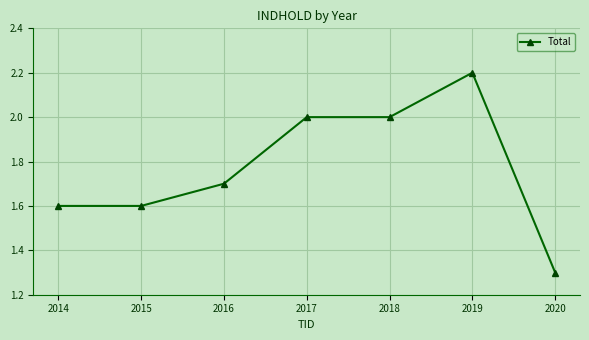

What is the approximate value at 2017?

2.0